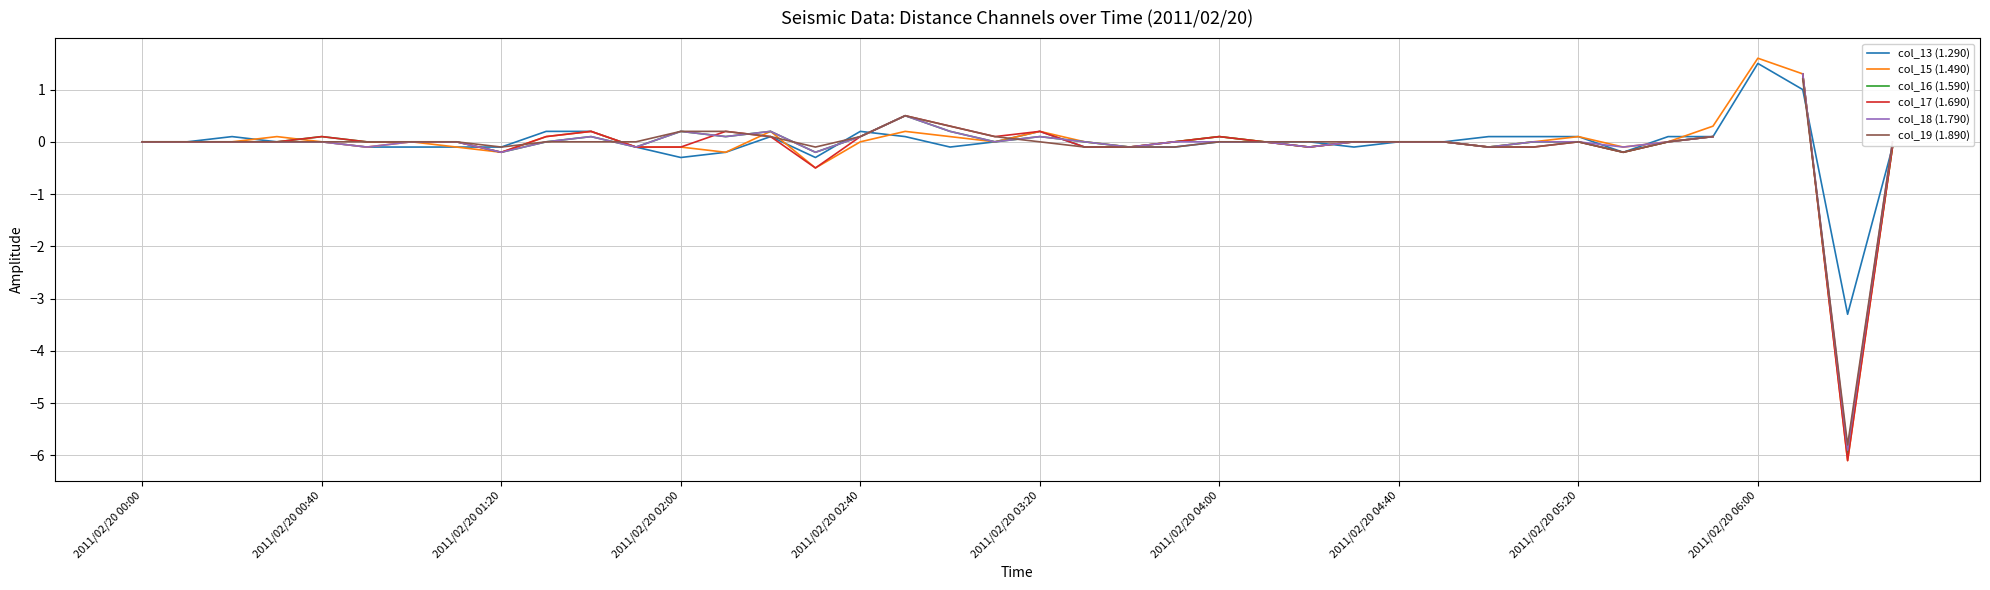

What is the maximum value for col_15 (1.490)?

1.6